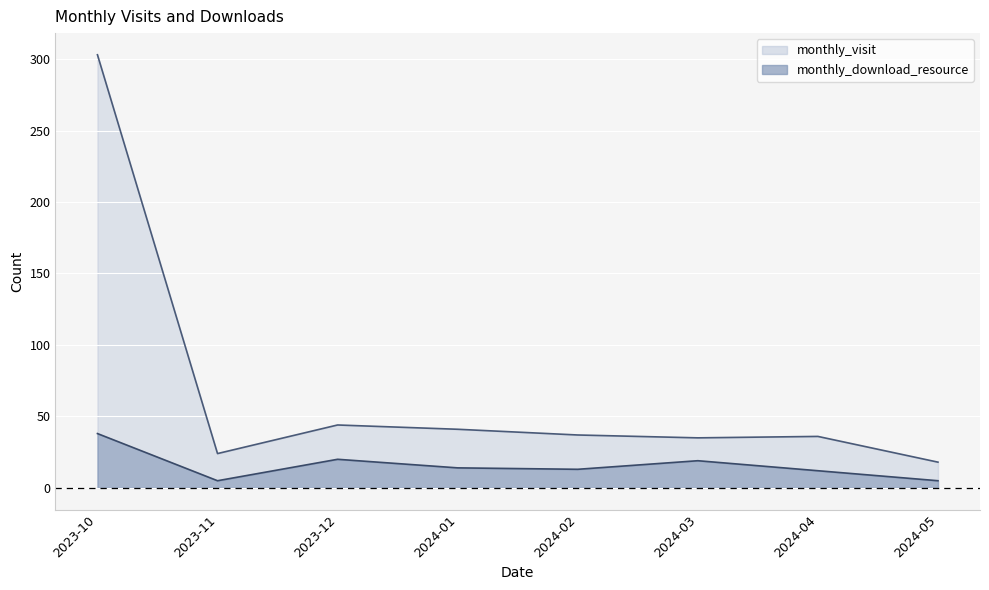

At which label does monthly_download_resource reach its minimum?

2023-11